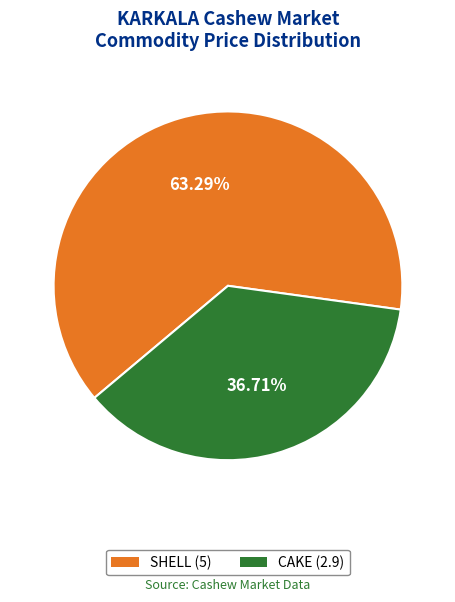

Is it true that CAKE is 37% of the pie?

True